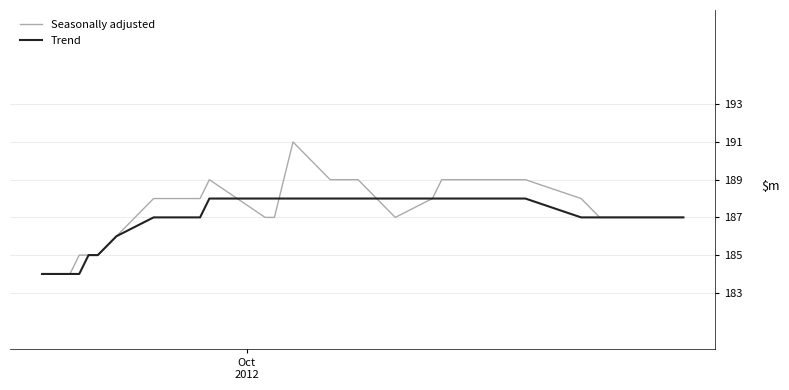

Which series has the largest total across all categories?

Seasonally adjusted